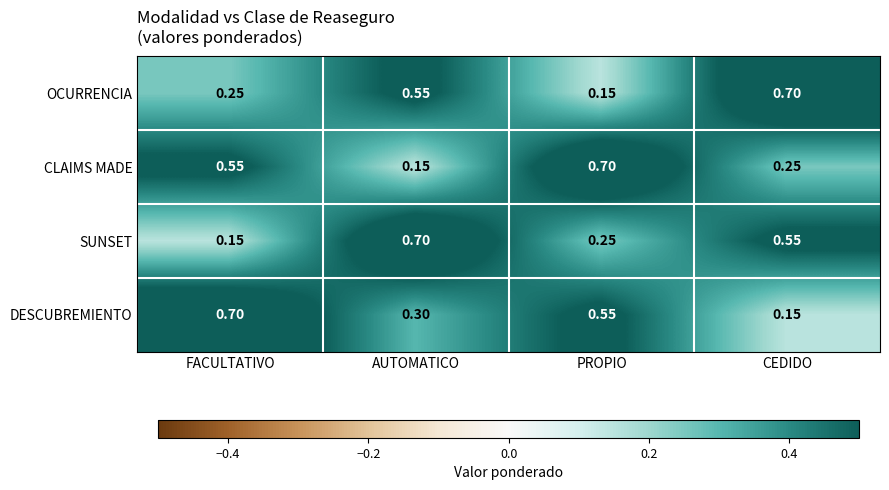

Where is OCURRENCIA nearest to the value 0?

PROPIO